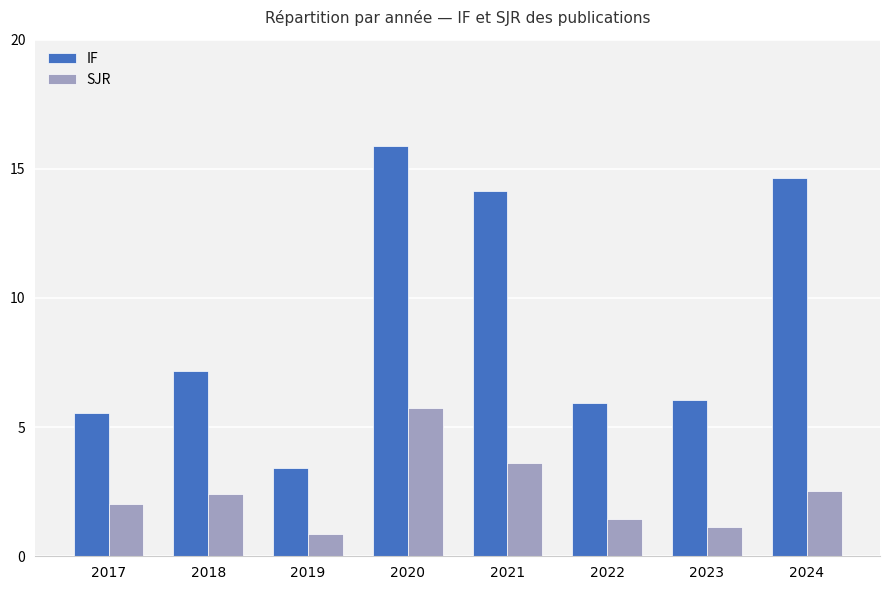

Rank the series by their average value, from highest to lowest.

IF, SJR